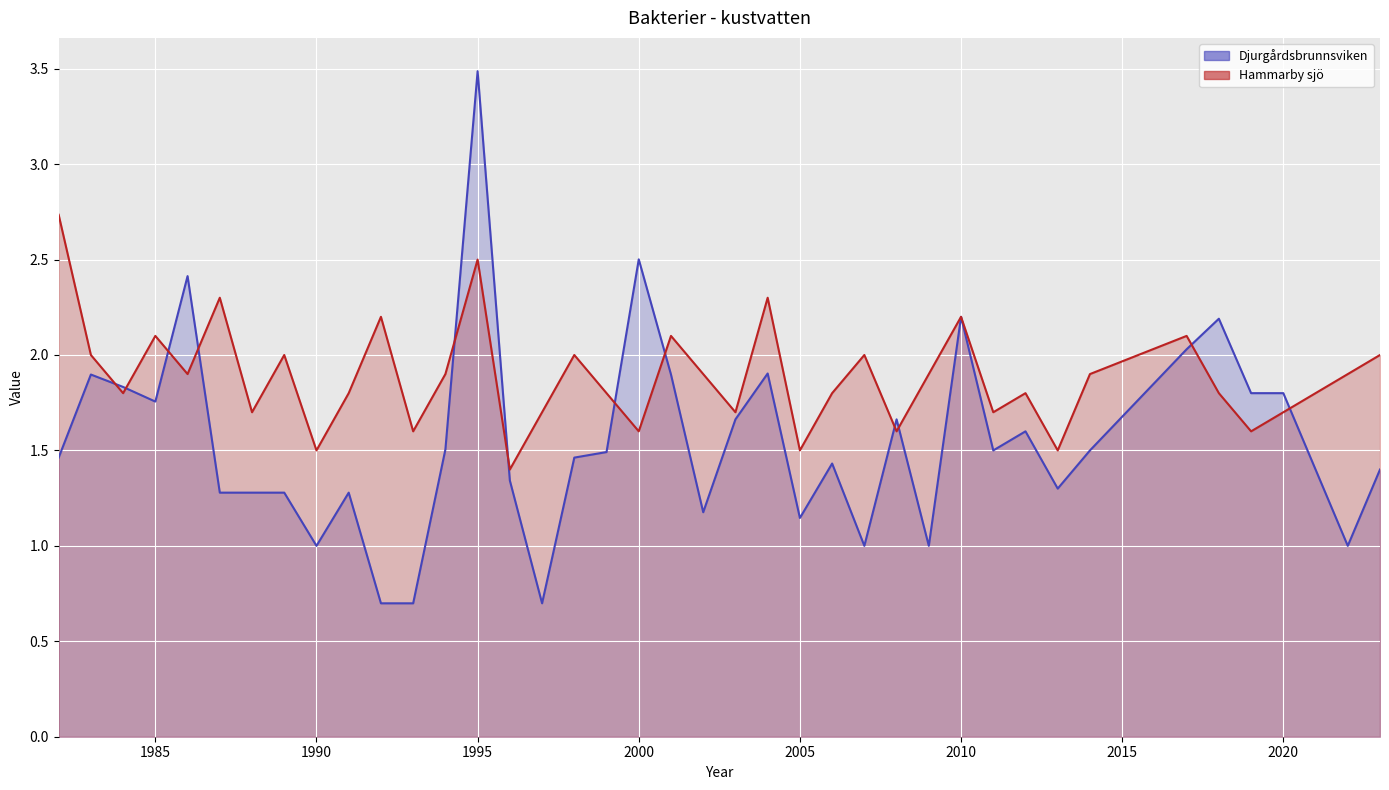

Between which two adjacent categories do Djurgårdsbrunnsviken and Hammarby sjö first intersect?

1983 and 1984